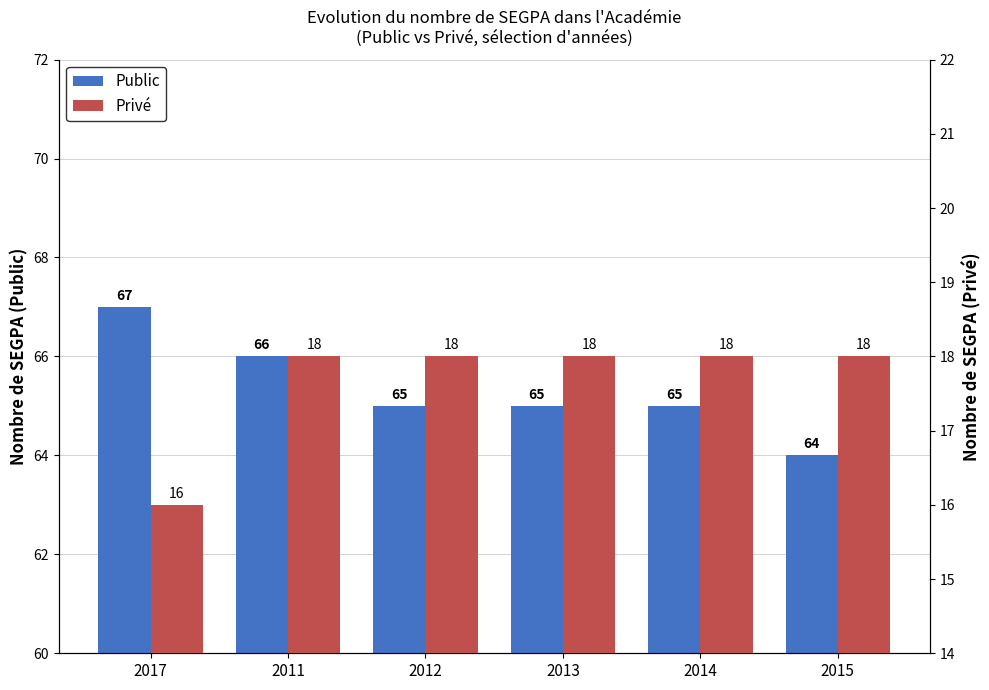

The value of Privé at 2014 is 7. True or false?

False